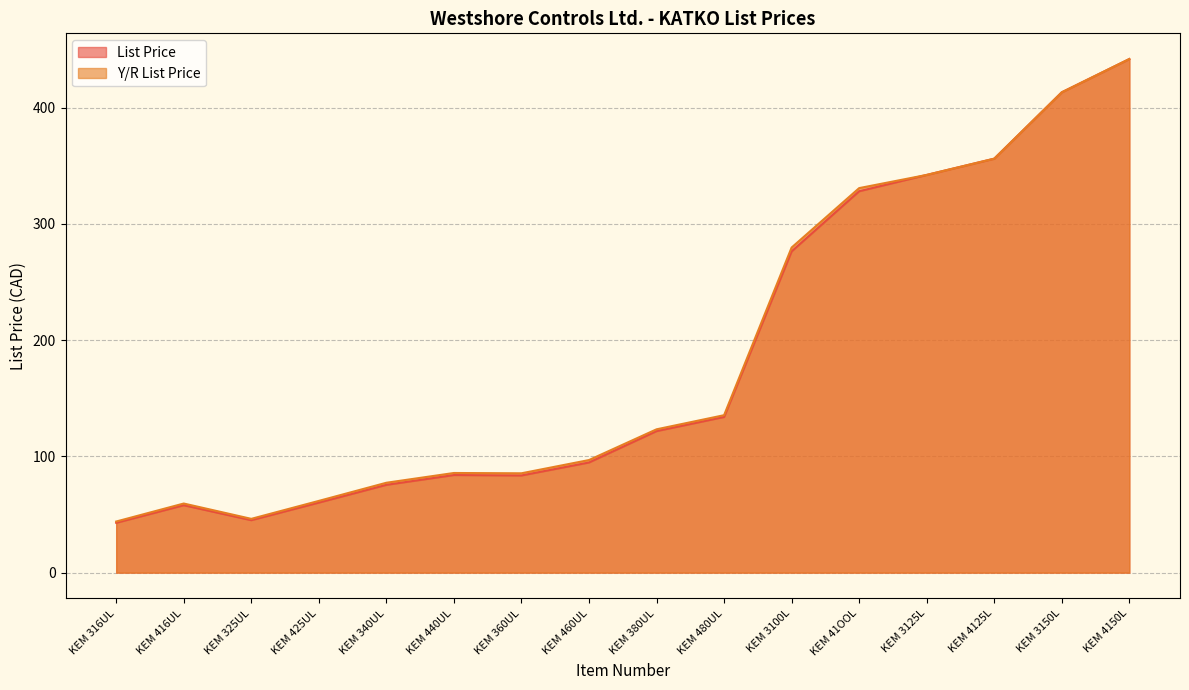

At which category does the chart reach its minimum across all series?

KEM 316UL